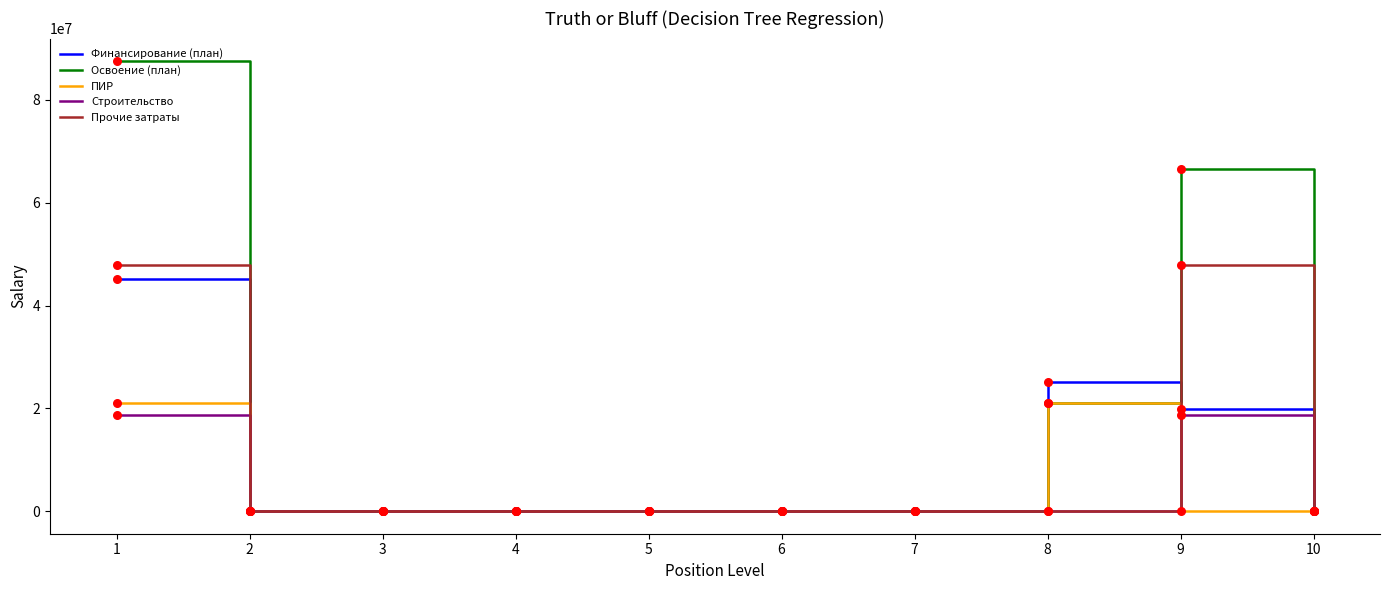

Which series has the largest total across all categories?

Освоение (план)